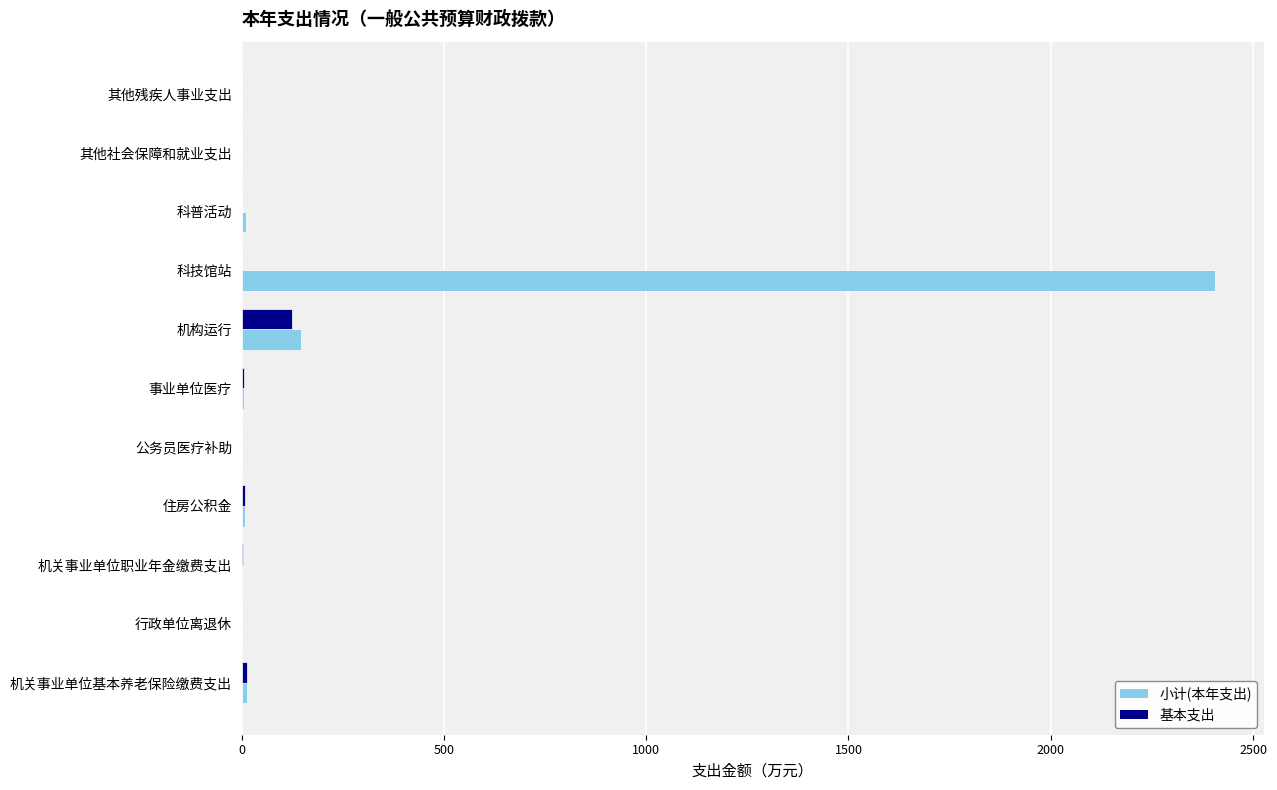

Which series has the largest total across all categories?

小计(本年支出)